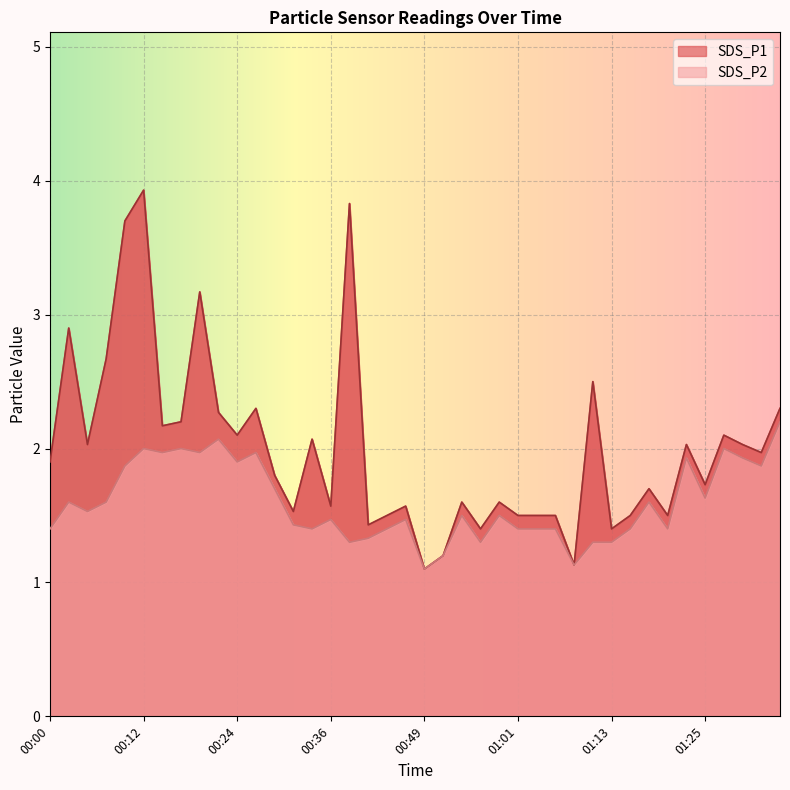

Is the value of SDS_P1 at 01:35 greater than the value of SDS_P2 at 00:44?

Yes